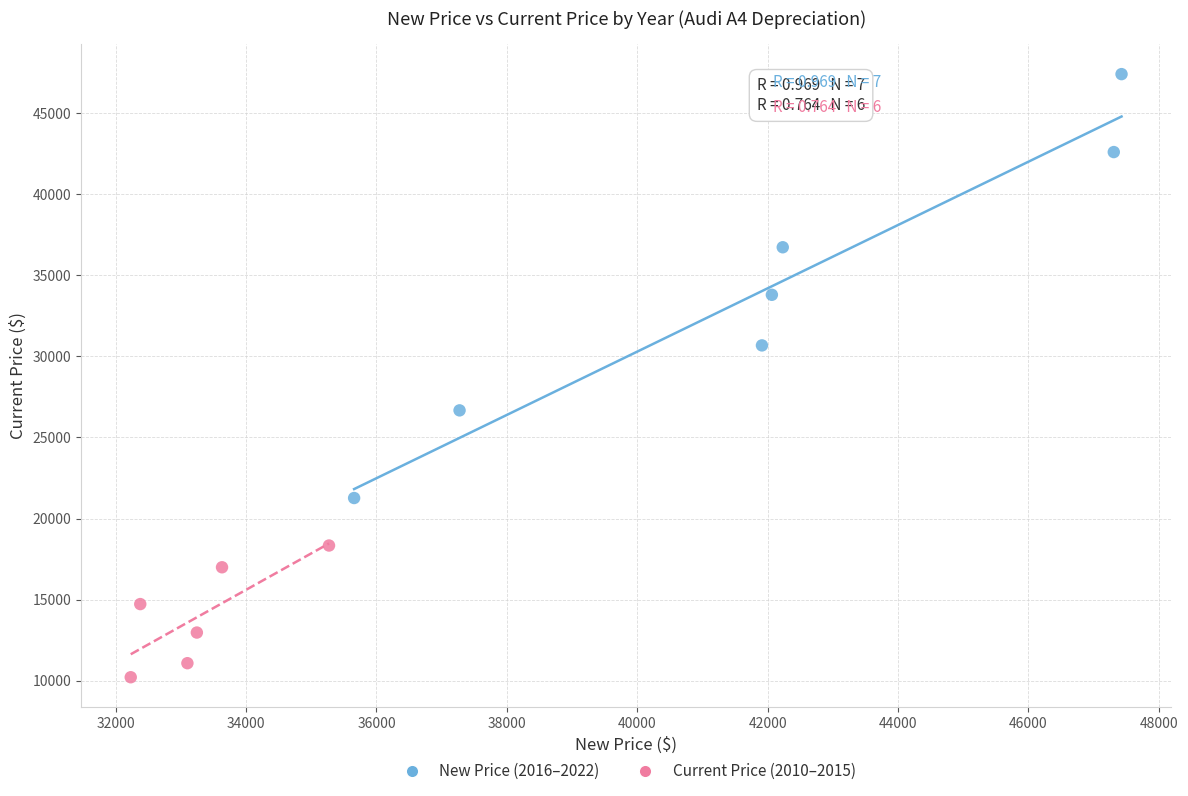

Which series reaches the minimum Y coordinate?

Current Price (2010–2015)